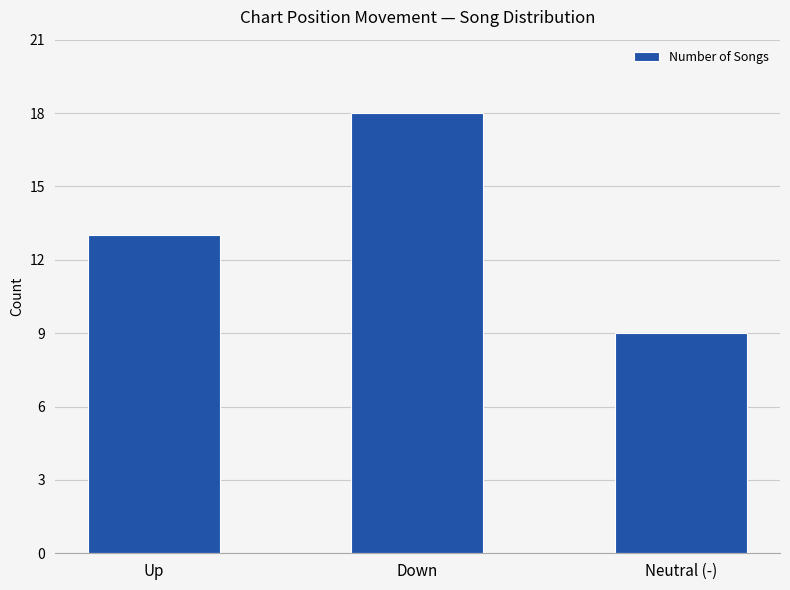

Read the value at Neutral (-).

9